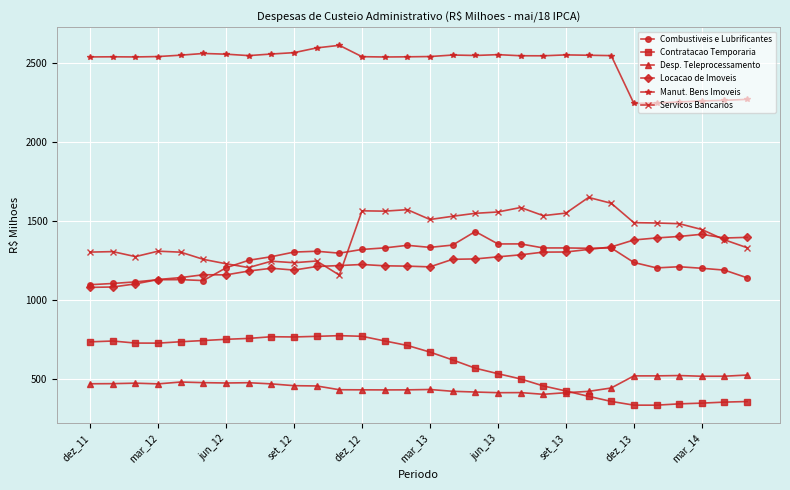

At how many categories does at least one series exceed 1672?

30